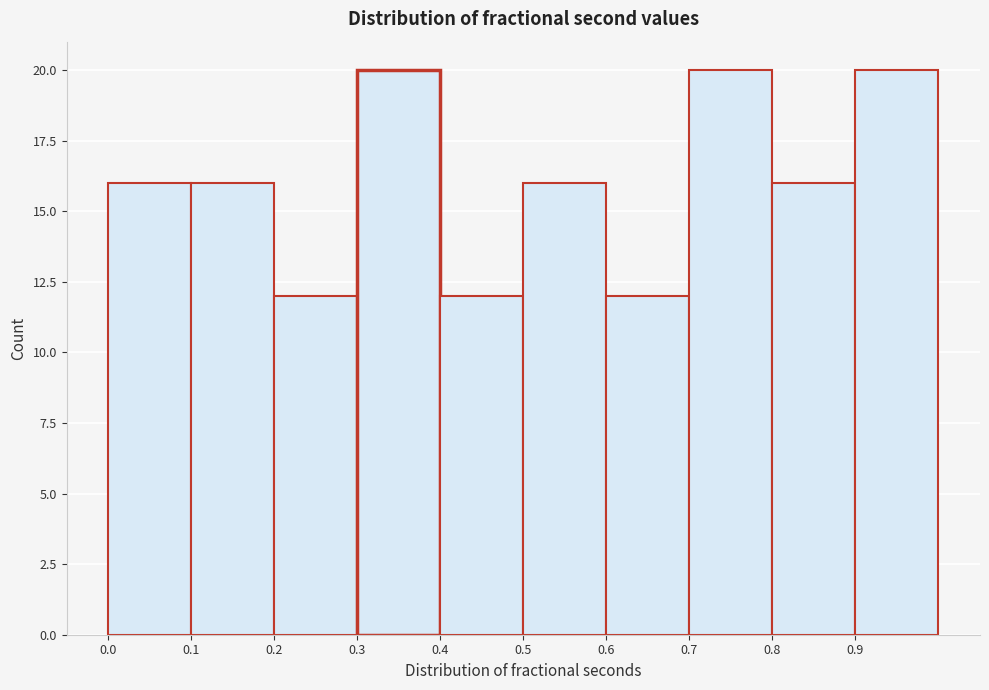

How tall is the bar that spans 0.3 to 0.4 on the x-axis? The values are not printed on the chart, so give them approximately, as read against the axis.

20